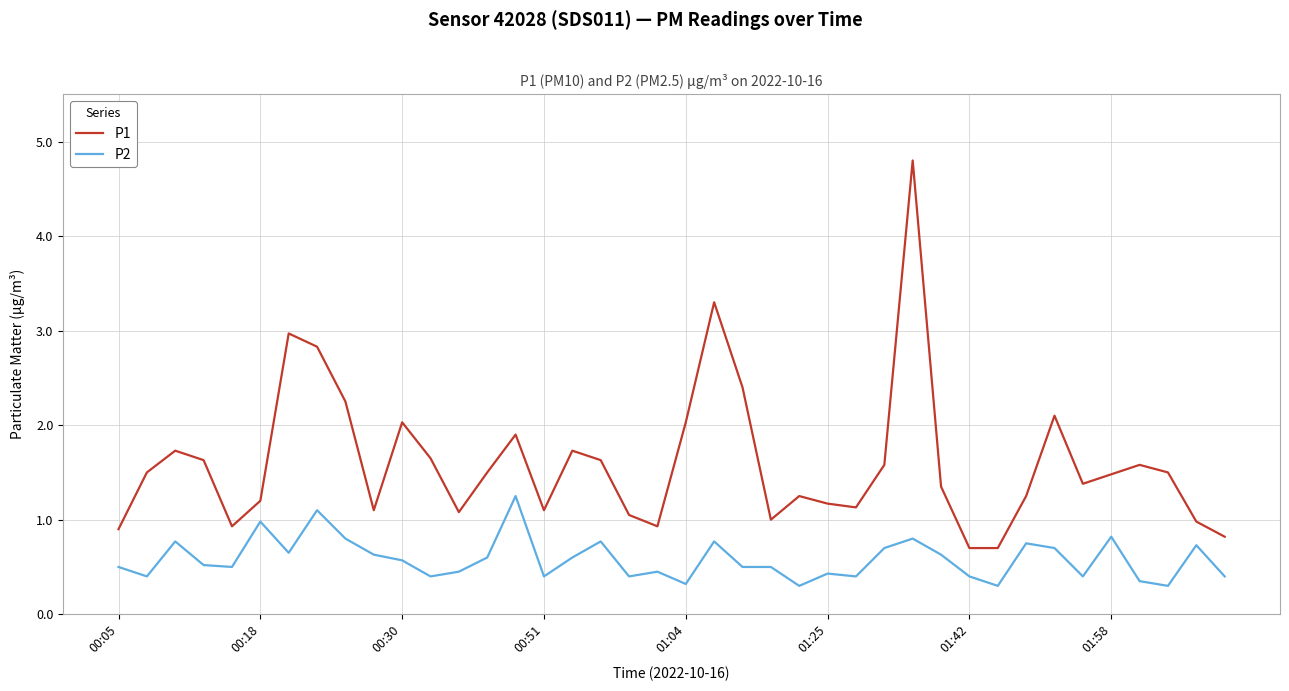

What is the difference between the maximum and minimum values in the P1 series?

4.1